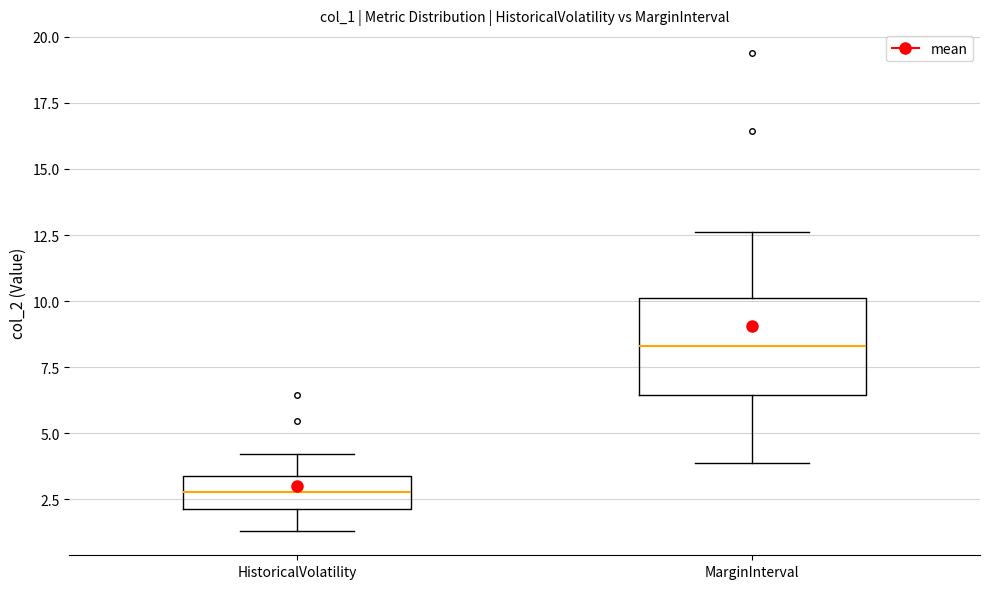

Reading left to right, read every box against the y-axis: the position of its median line, the range the box covers, and the ends of its whiskers. The values are not printed on the chart, so give them approximately, as read against the axis.

HistoricalVolatility: median 3.0, box 2.0 to 3.5, whiskers 1.5 to 4.0
MarginInterval: median 8.5, box 6.5 to 10.0, whiskers 4.0 to 12.5